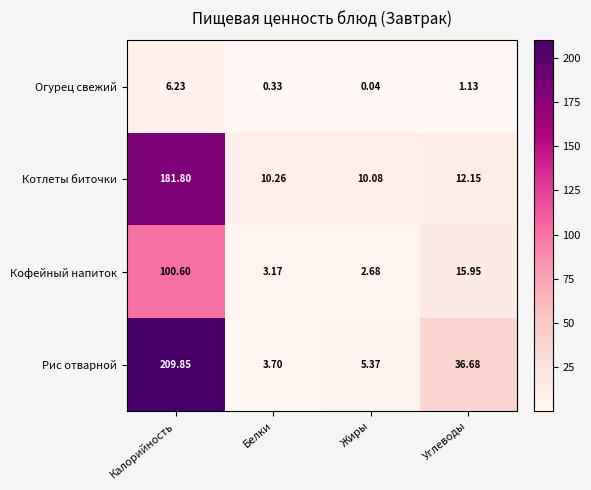

Which category has the highest value in the Кофейный напиток series?

Калорийность